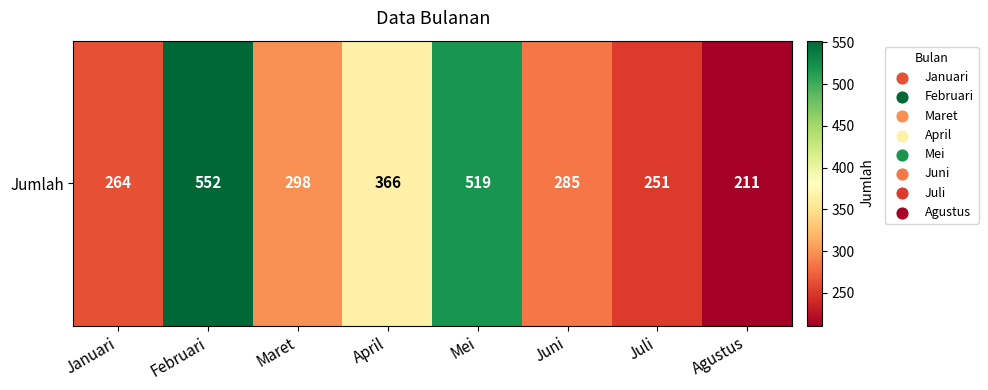

Reading left to right, list all the values displayed in this chart.

264	552	298	366	519	285	251	211